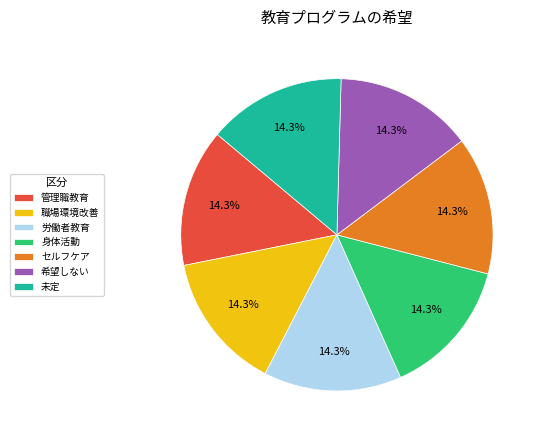

To the nearest percent, what portion does 未定 represent?

14%